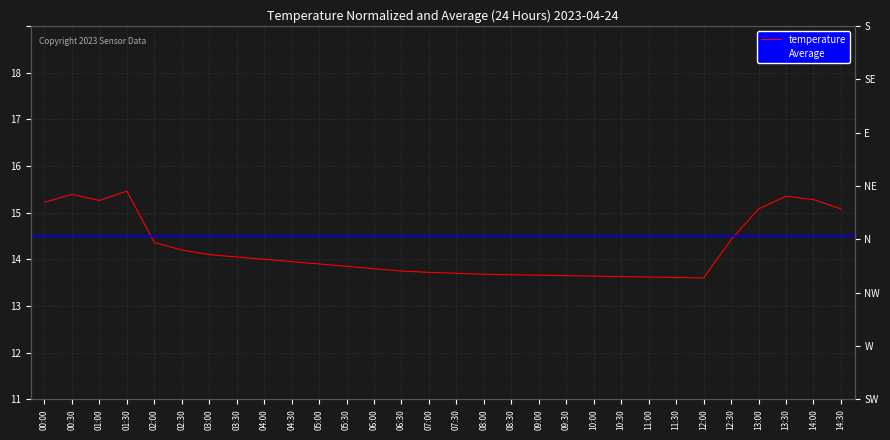

The chart shows a value of 16.6 at 07:30. True or false?

False